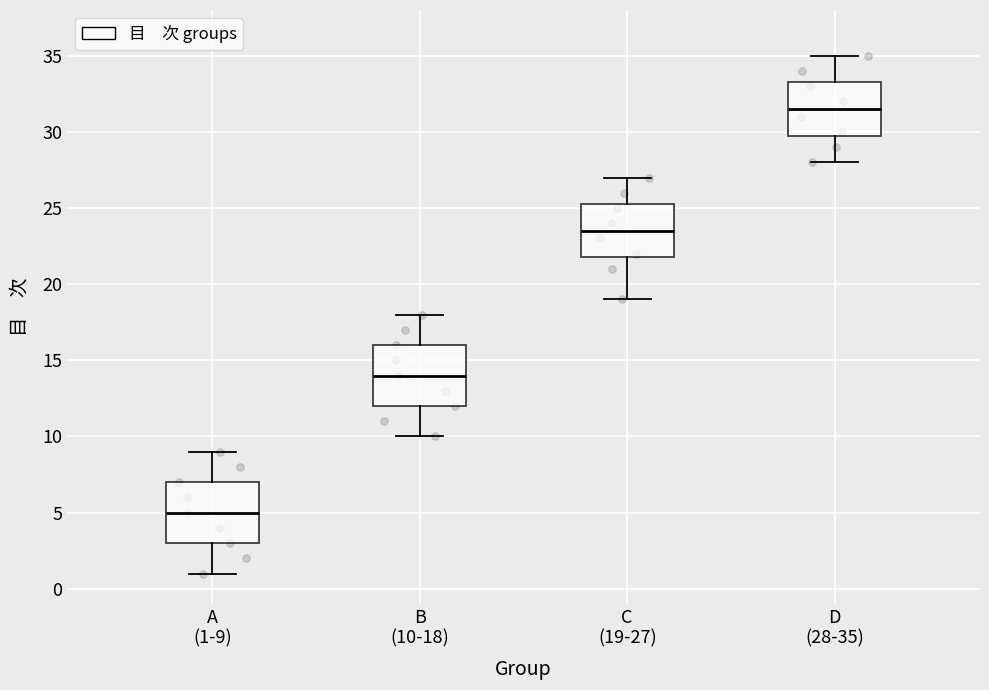

Where does the median line of the box for A (1-9) sit on the y-axis? The values are not printed on the chart, so give them approximately, as read against the axis.

5.0